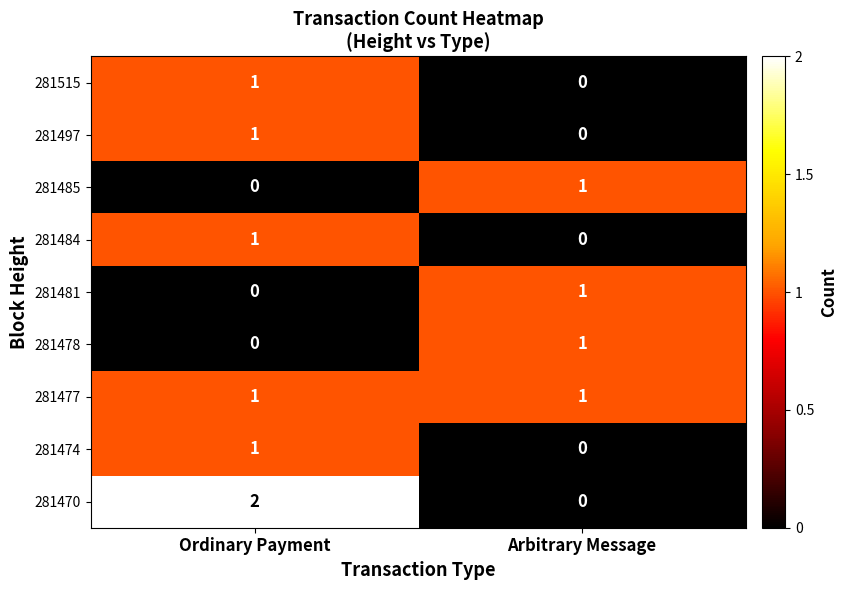

At which label does 281484 reach its peak?

Ordinary Payment